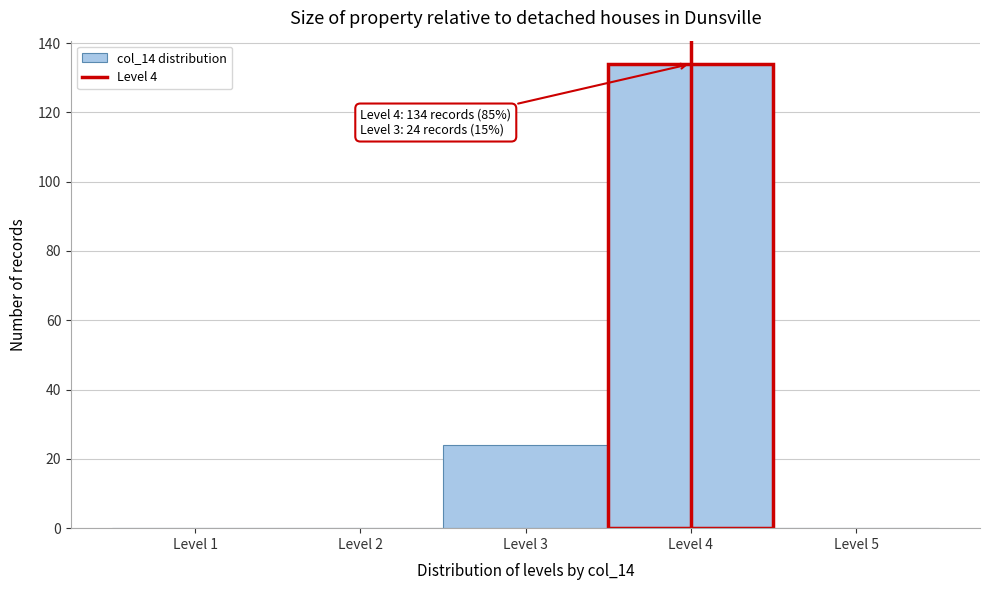

Over which range of the x-axis is the bar tallest?

3.5 to 4.5